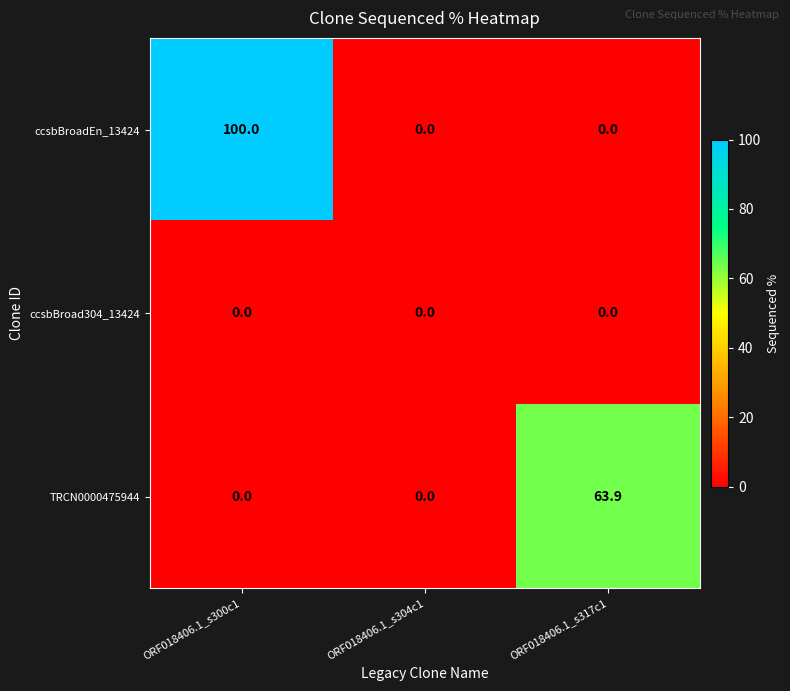

What is the sum of all TRCN0000475944 values?

63.9